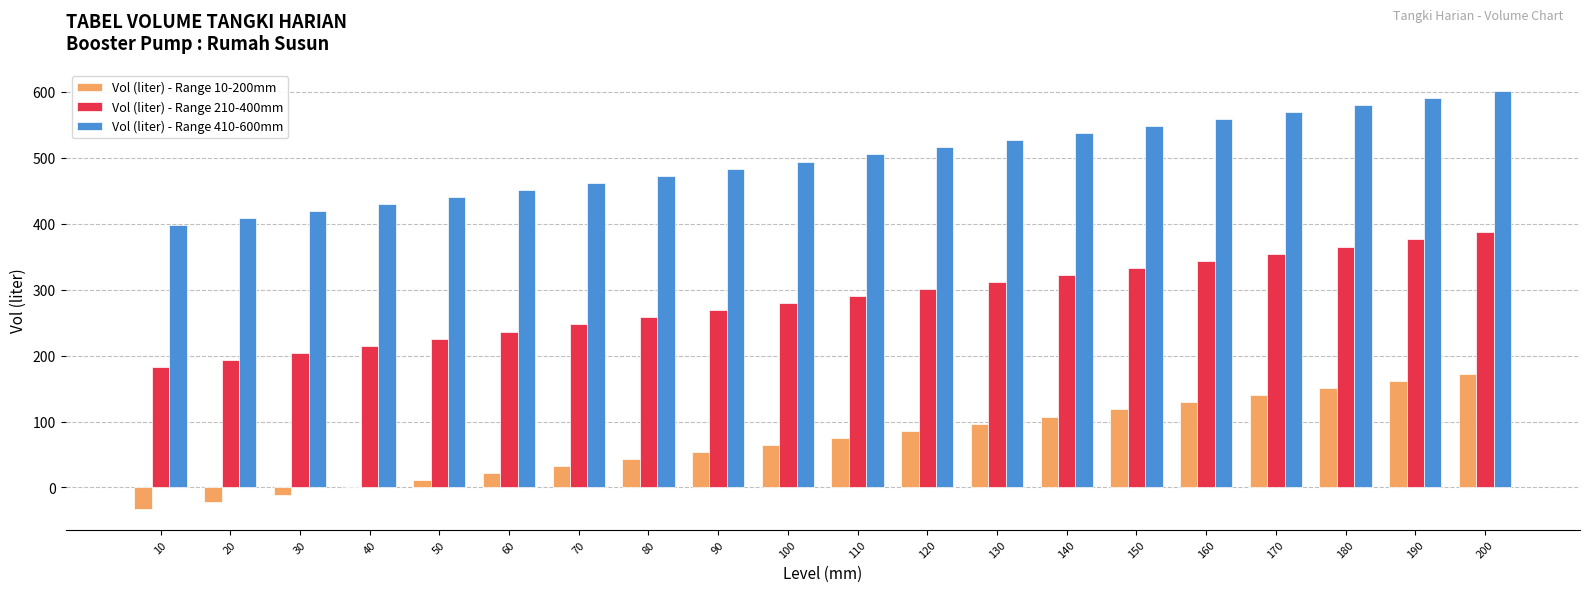

The value of Vol (liter) - Range 210-400mm at 20 is 193.4. True or false?

True